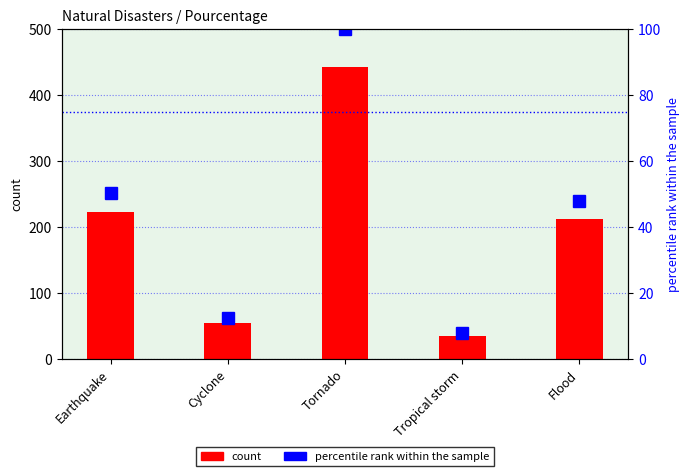

What is the average value of the percentile rank within the sample series?

43.7